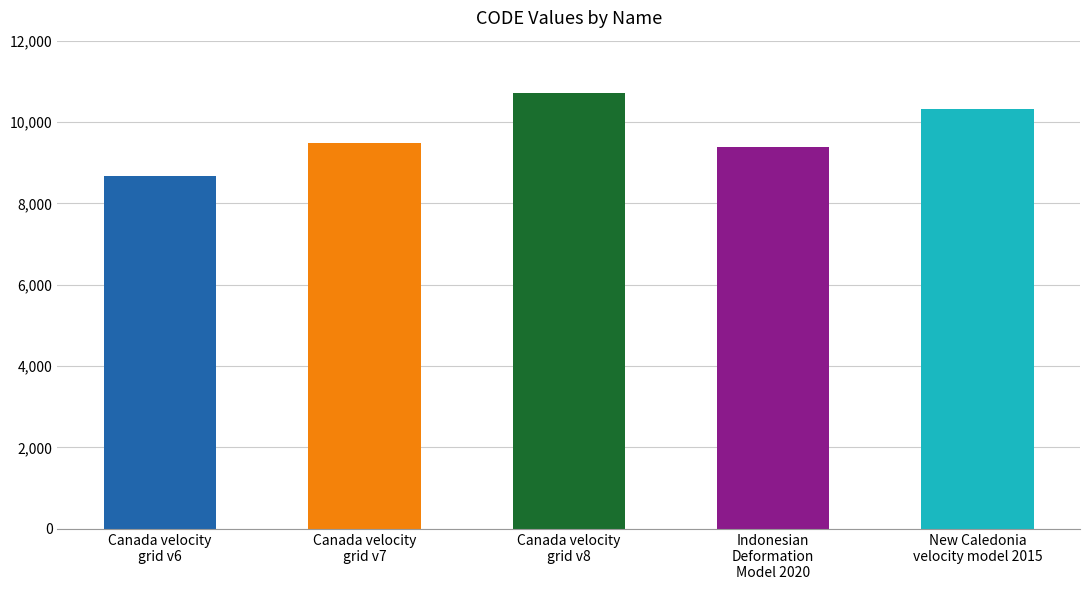

What value does the data have at New Caledonia
velocity model 2015, to the nearest 10?

10320